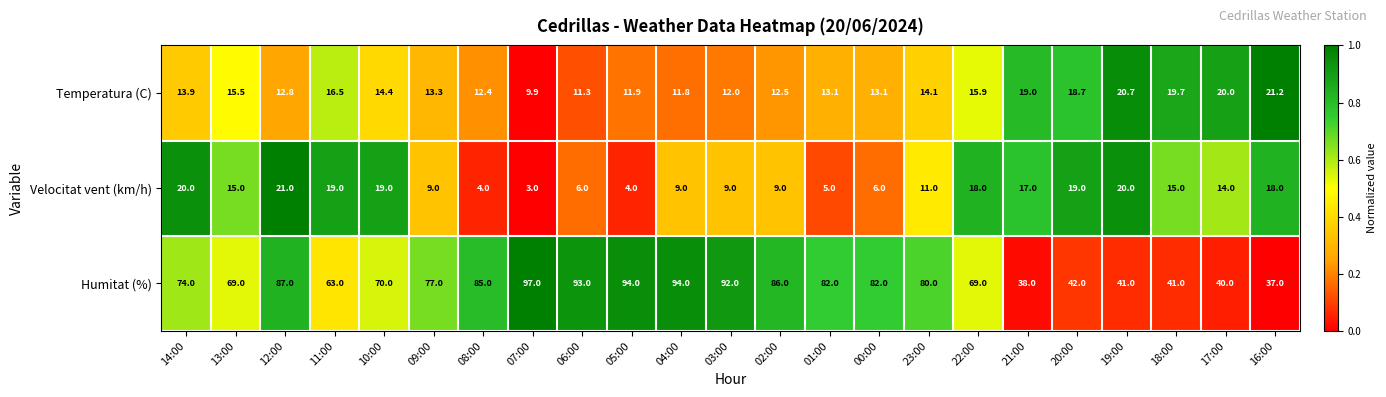

What is the sum of all Temperatura (C) values?

343.7